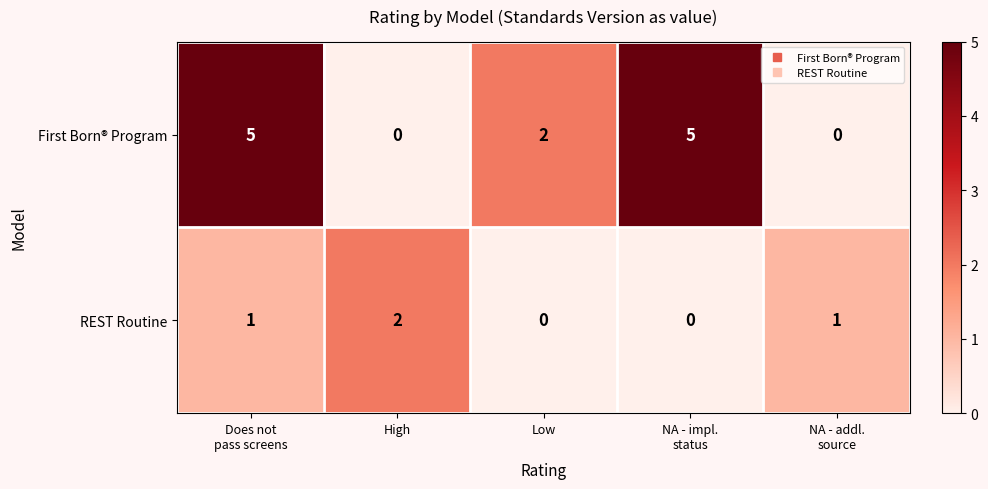

At which label is First Born® Program closest to 2?

Low